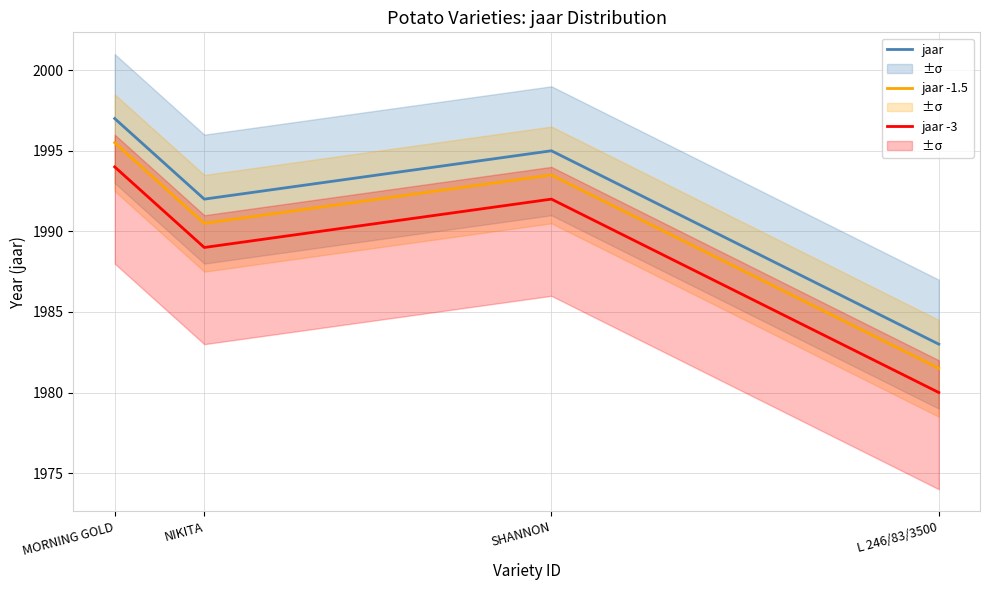

List the labels in order of jaar -3 value, largest first.

MORNING GOLD, SHANNON, NIKITA, L 246/83/3500